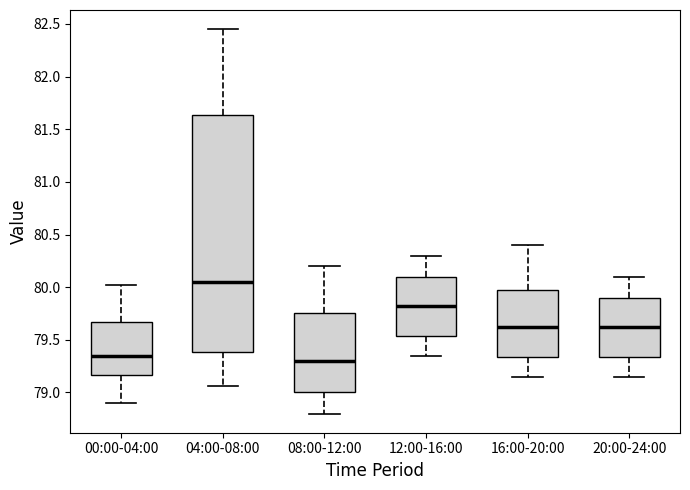

Comparing the boxes themselves (not the whiskers), which one is the tallest?

04:00-08:00